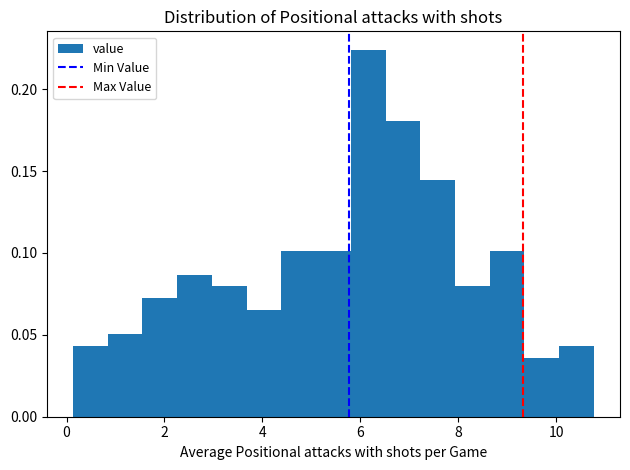

Around what value on the x-axis is the tallest bar? Give the approximate position of its centre, as read against the axis.

6.2